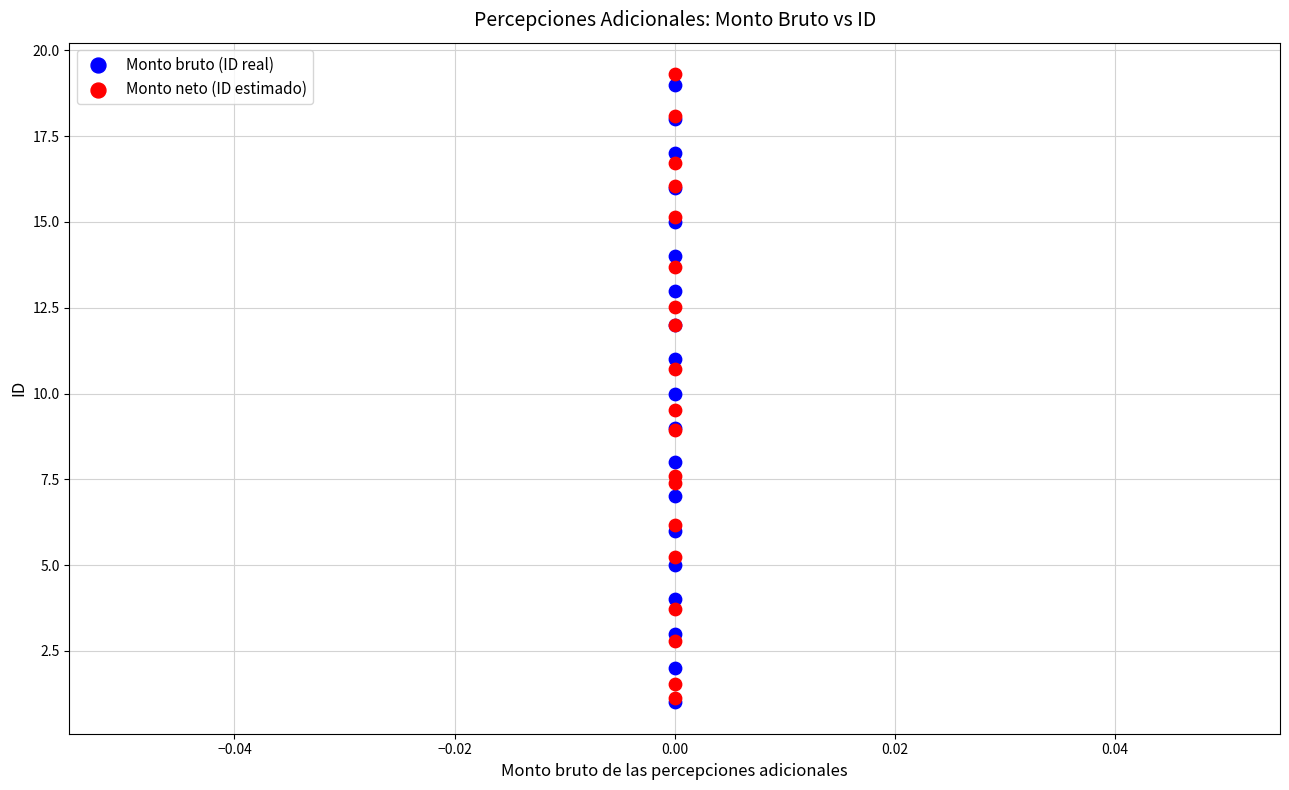

What are all the series names shown in the legend?

Monto bruto (ID real), Monto neto (ID estimado)